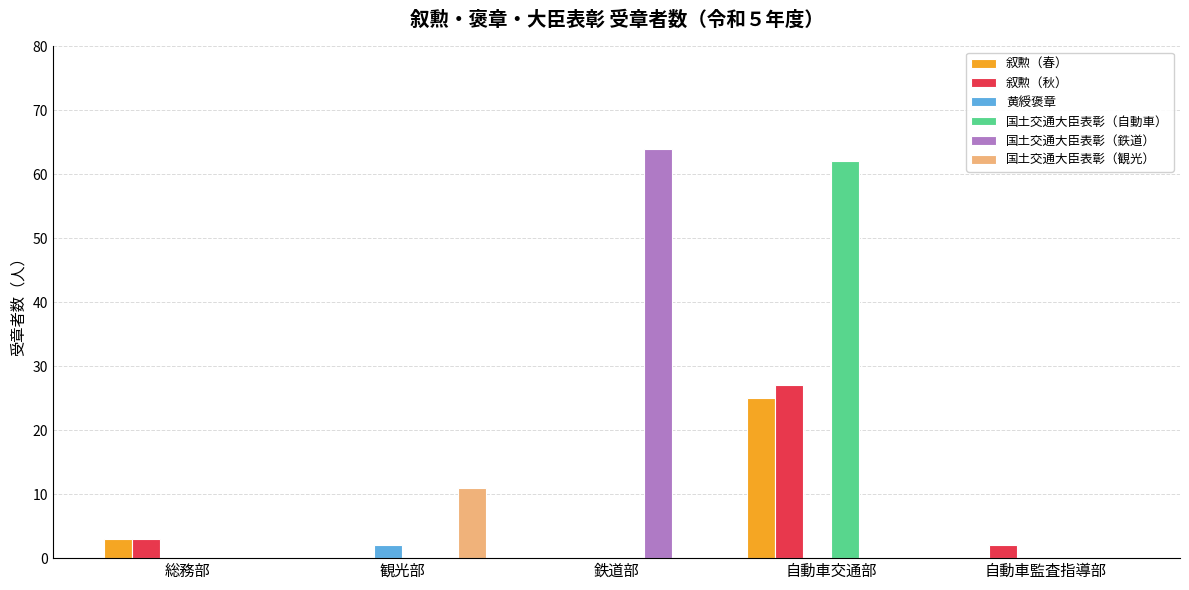

Between 観光部 and 自動車監査指導部, which series saw the biggest shift?

国土交通大臣表彰（観光）